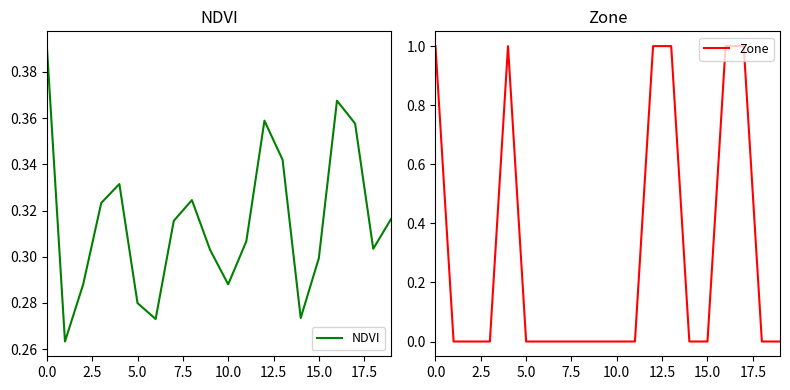

What is the difference between the maximum and minimum values in the Zone series?

1